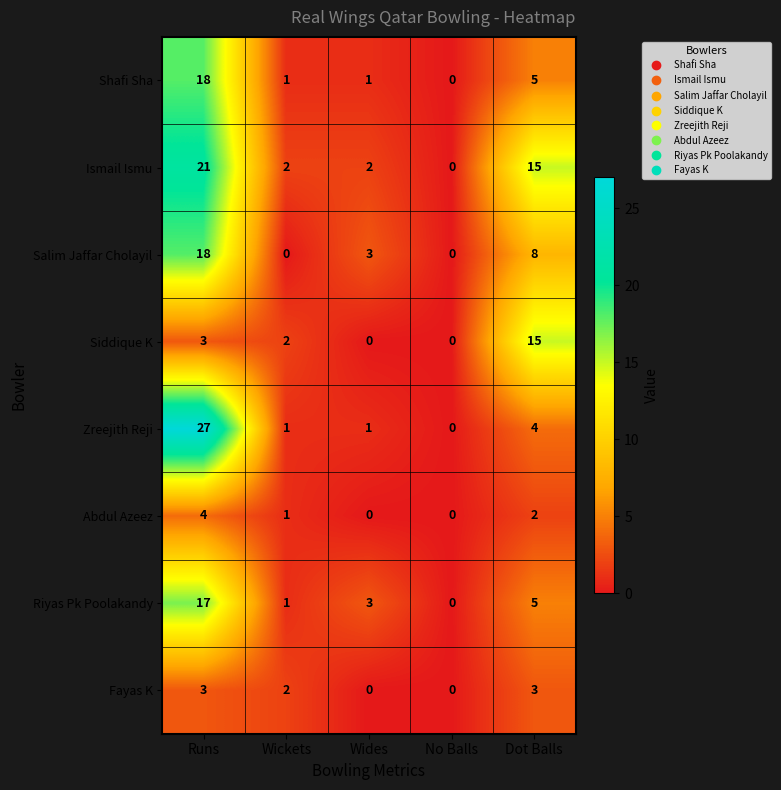

The Siddique K series shows 2 at Wickets. True or false?

True